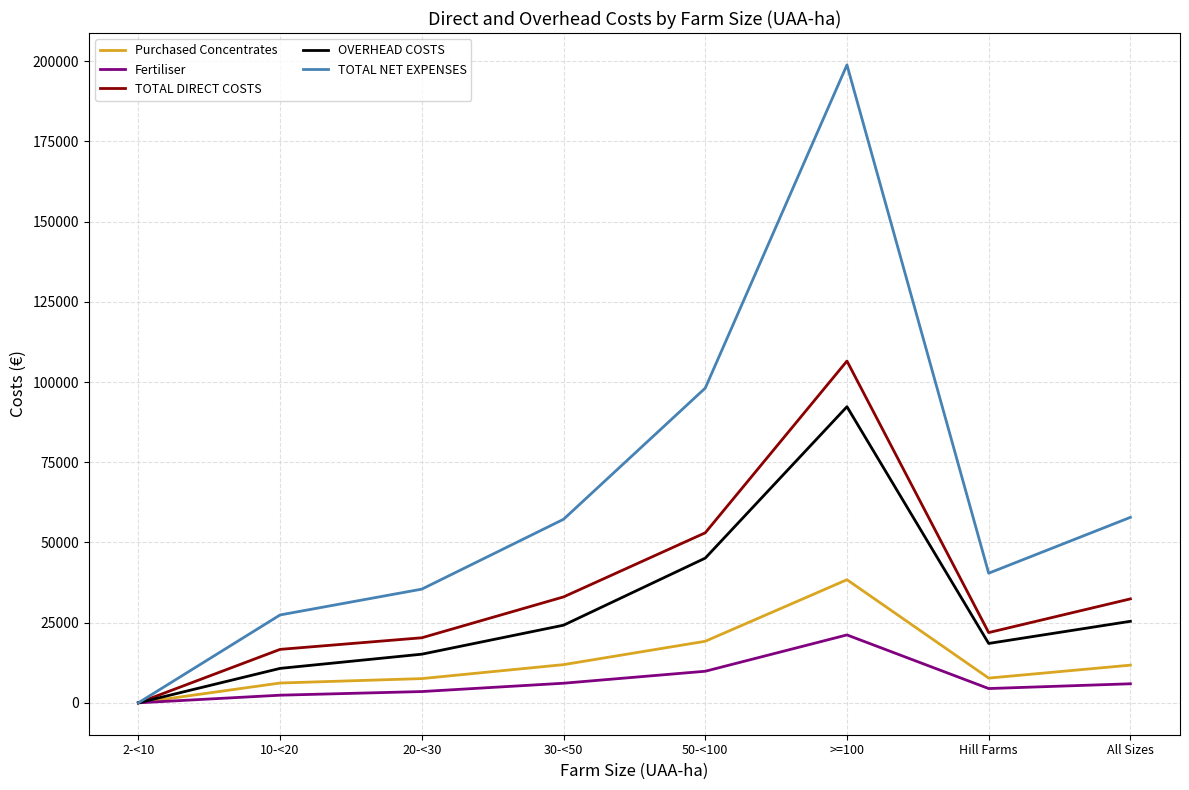

How many lines are shown in the chart?

5